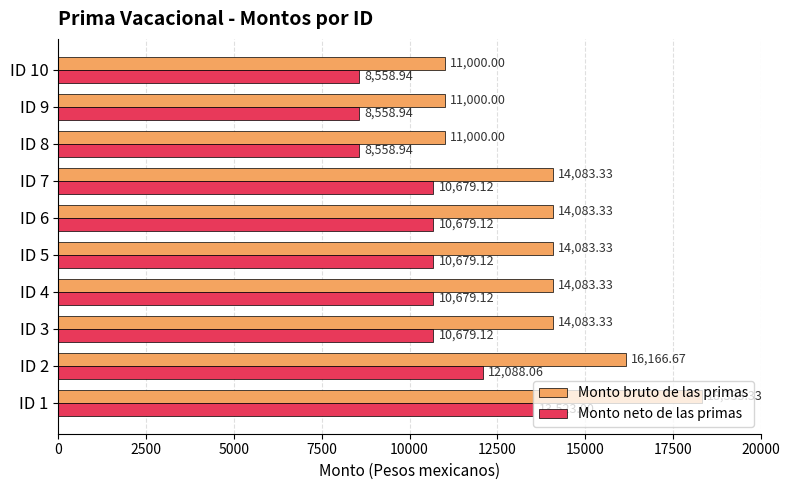

What is the minimum value for Monto neto de las primas?

8558.9